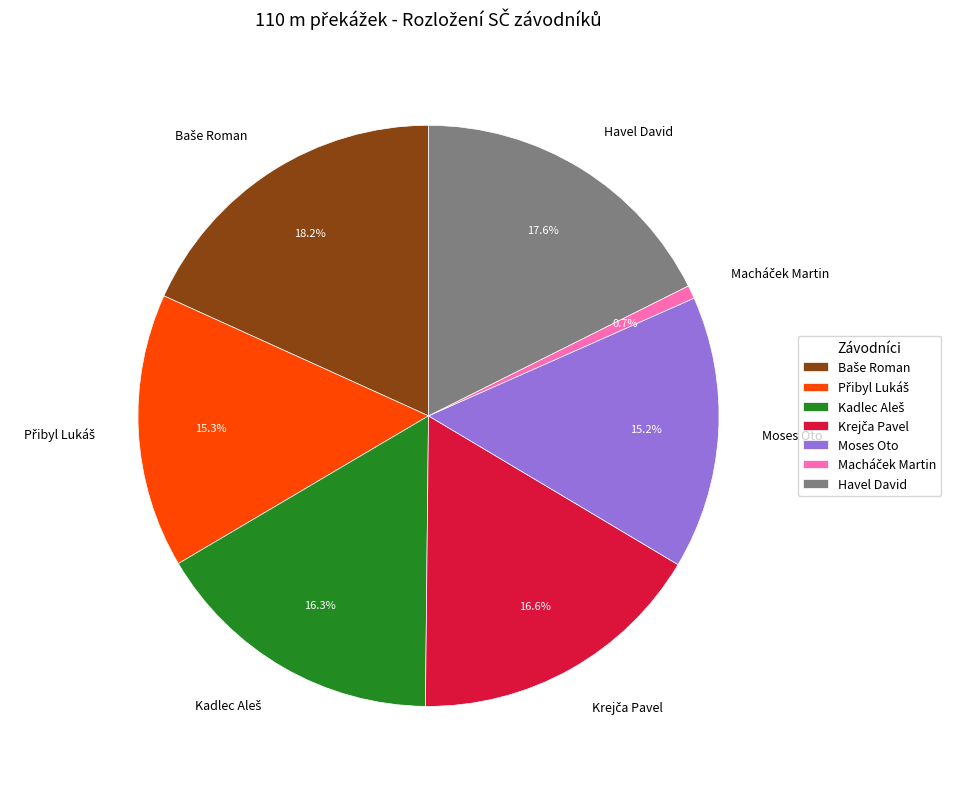

Combined, what portion of the pie is Moses Oto and Havel David?

32.8%